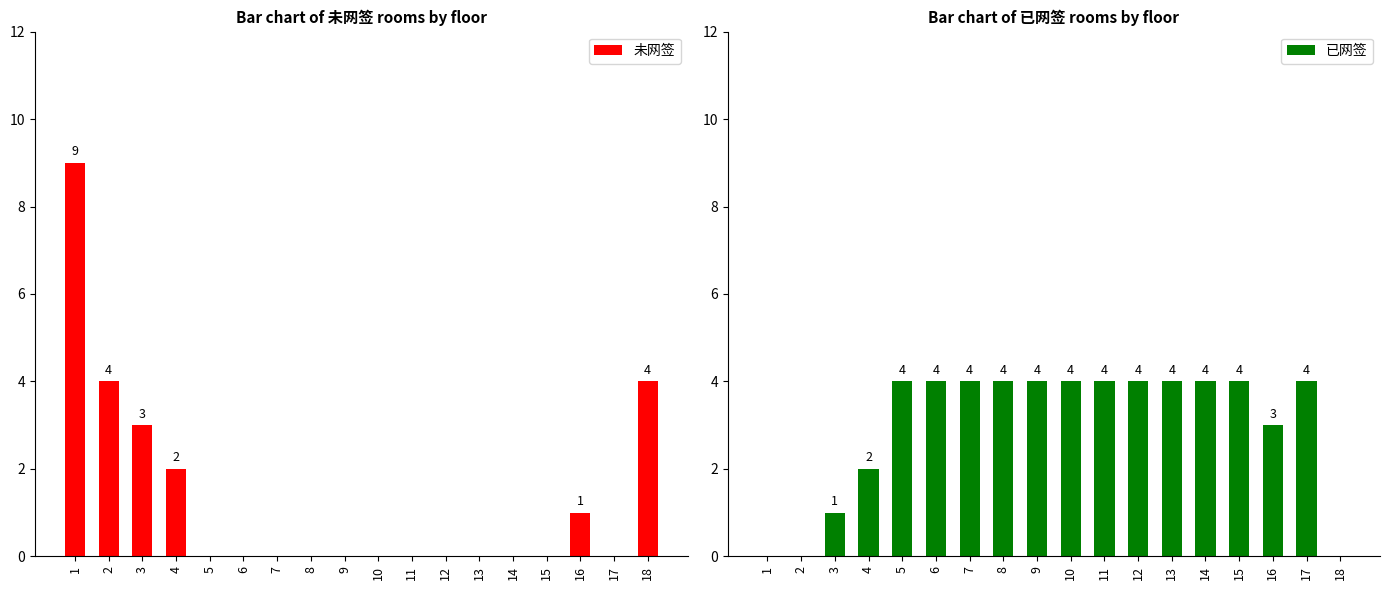

At which label is 未网签 closest to 4?

2